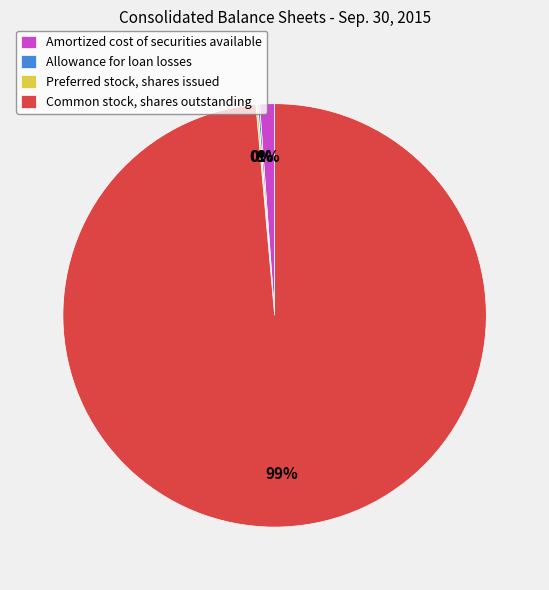

Is the sum of Amortized cost of securities available and Common stock, shares outstanding greater than half?

Yes